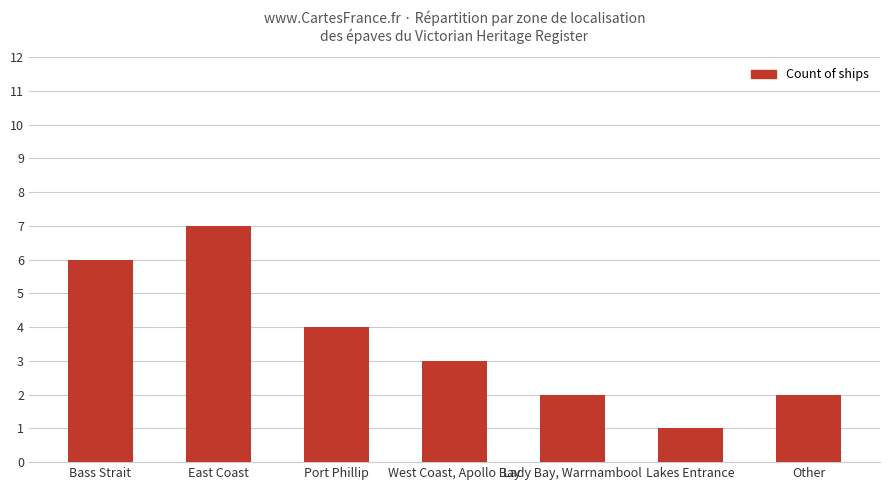

What is the label of the 4th bar from the right?

West Coast, Apollo Bay